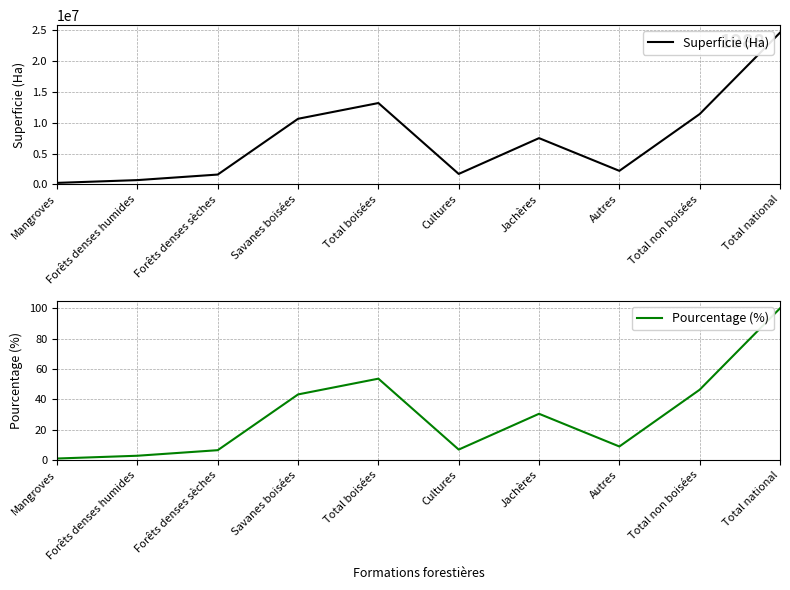

At Forêts denses sèches, list the series in order from largest to smallest.

Superficie (Ha), Pourcentage (%)